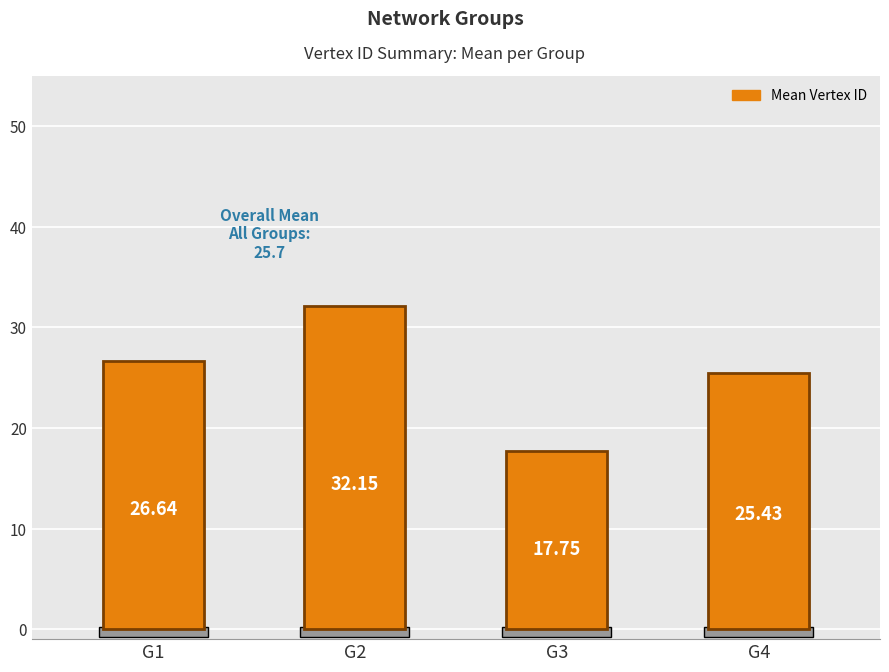

What is the minimum value shown in the chart?

17.8